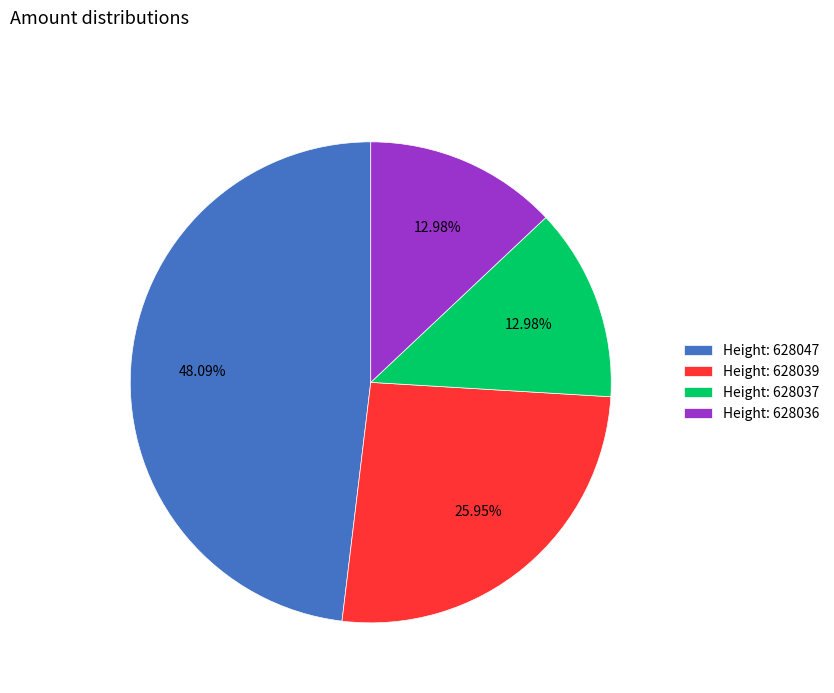

Does Height: 628047 represent more than half of the total?

No